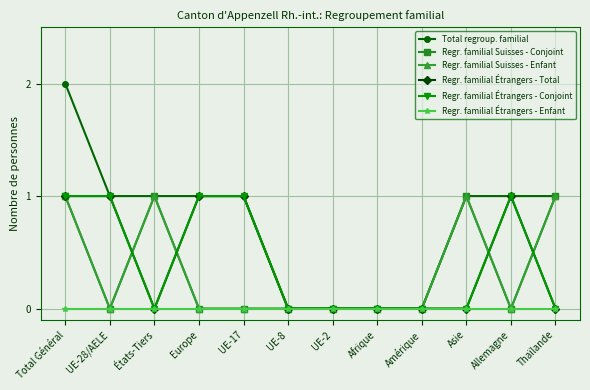

What is the total value across all series at États-Tiers?

3